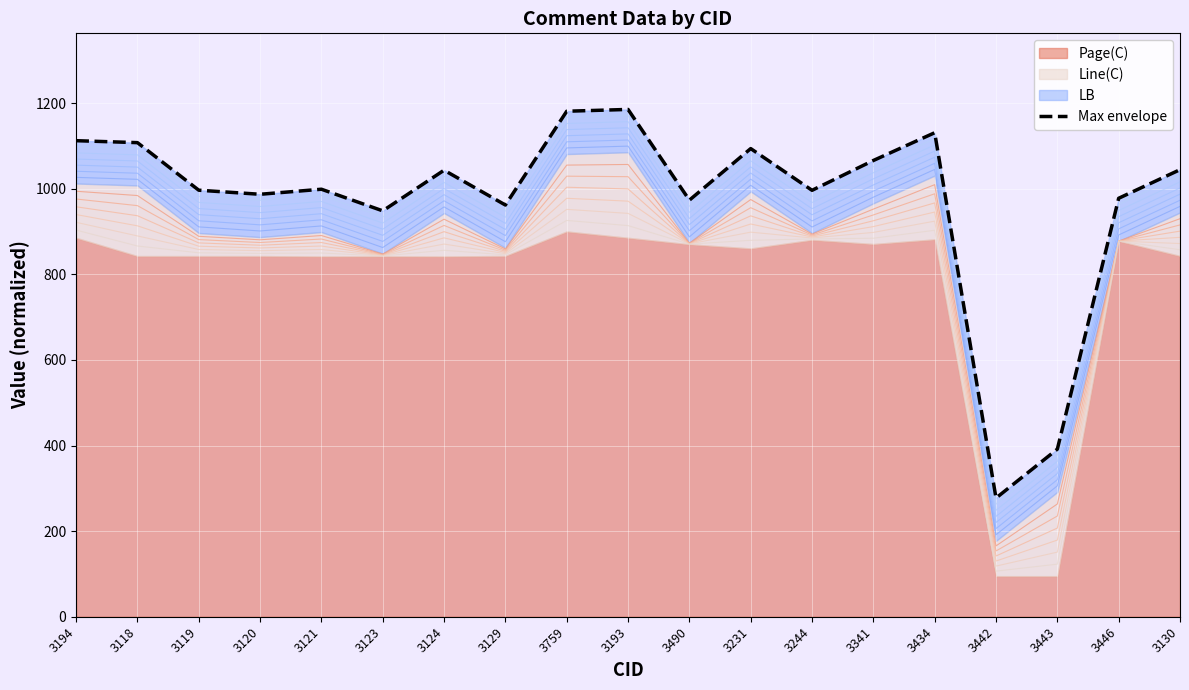

Rank the categories by value from lowest to highest.

3442, 3443, 3123, 3129, 3490, 3446, 3120, 3244, 3119, 3121, 3124, 3130, 3341, 3231, 3118, 3194, 3434, 3759, 3193